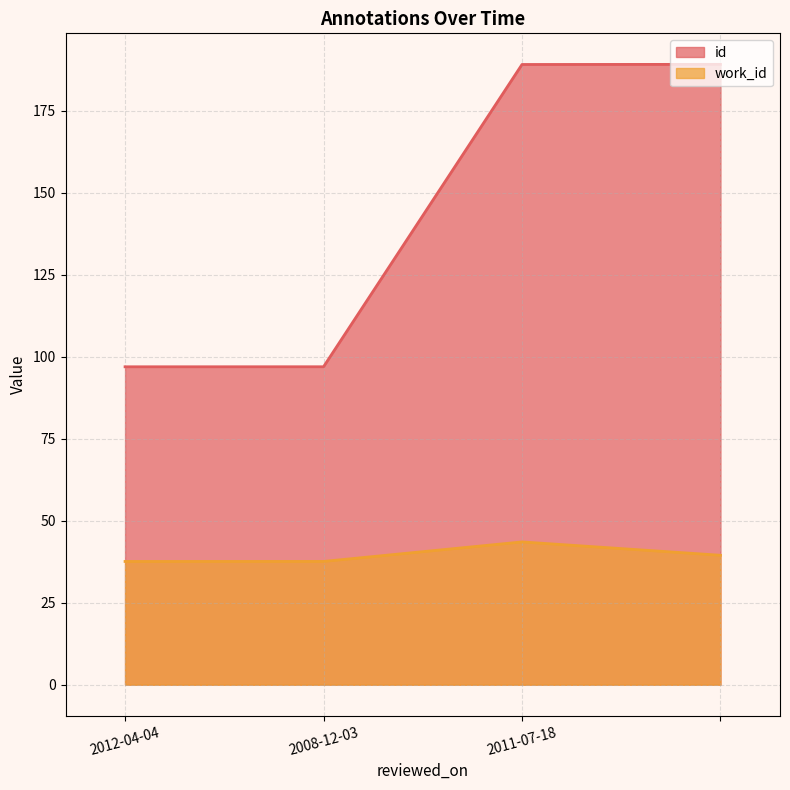

The id series shows 96.9 at 2008-12-03. True or false?

True